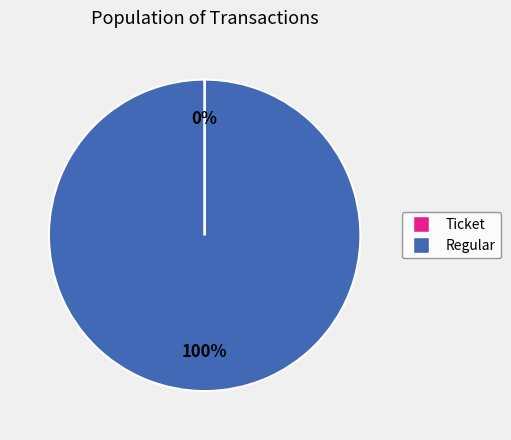

What is the largest slice in the pie chart?

Regular